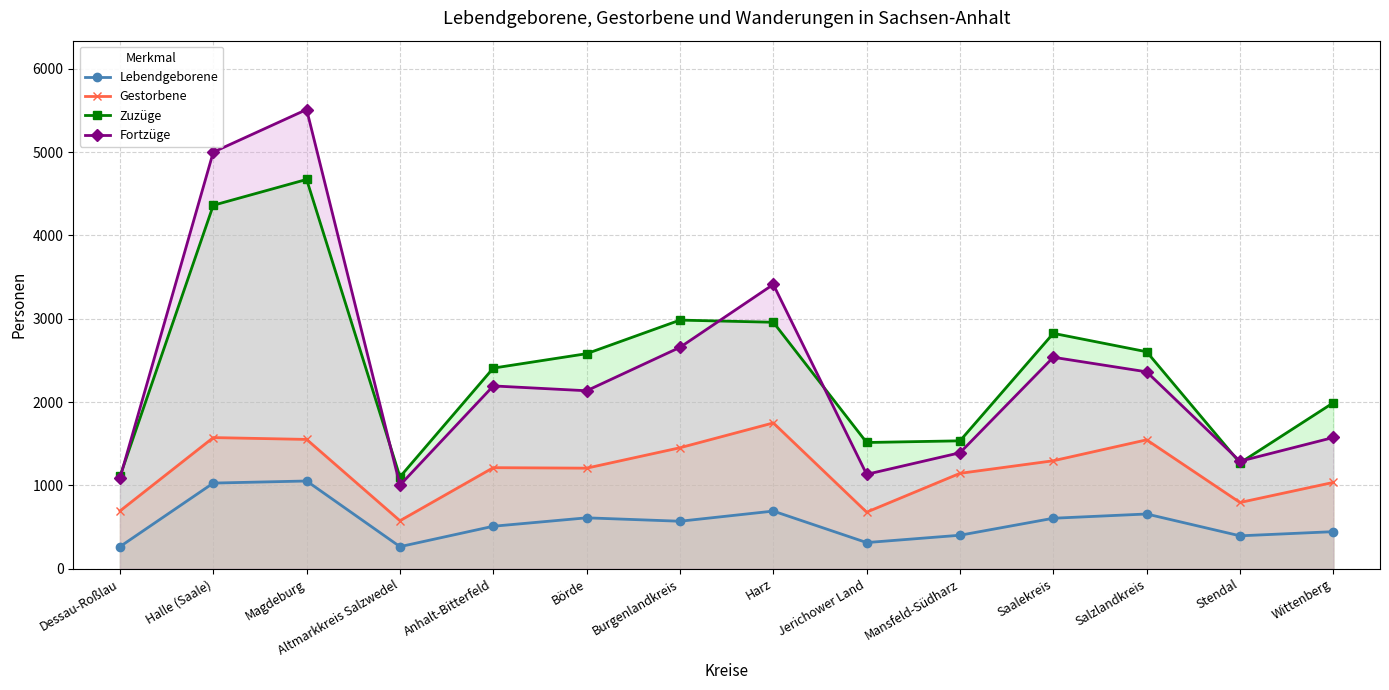

True or false: Gestorbene and Zuzüge cross at least once.

False